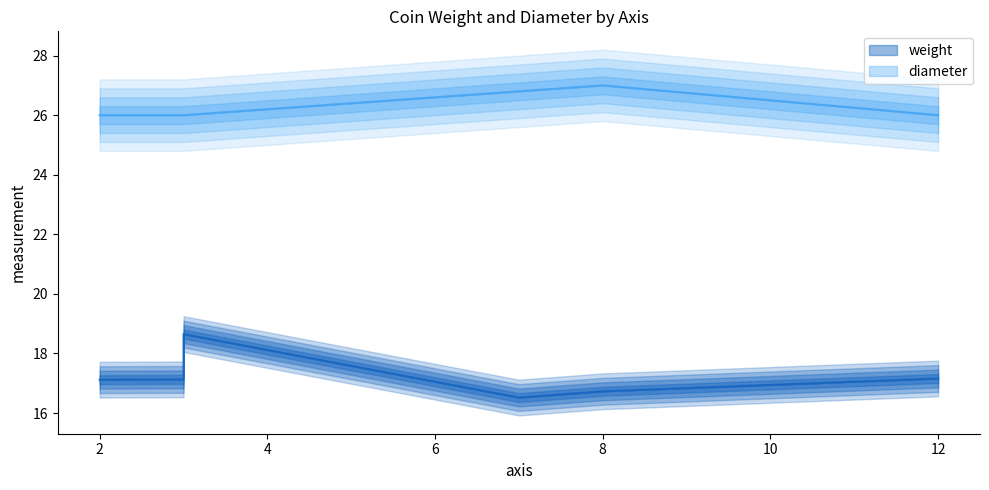

Where is the first local maximum for weight?

3